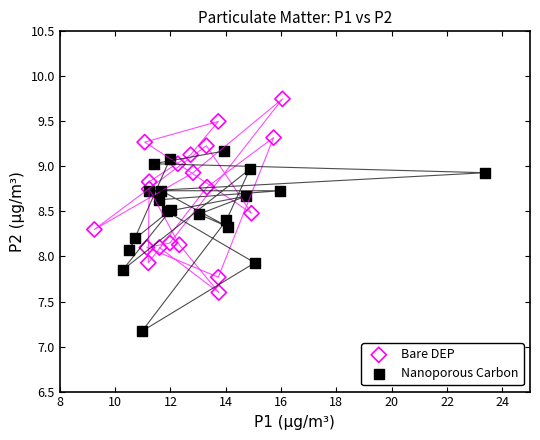

Which series contains the lowest Y value?

Nanoporous Carbon